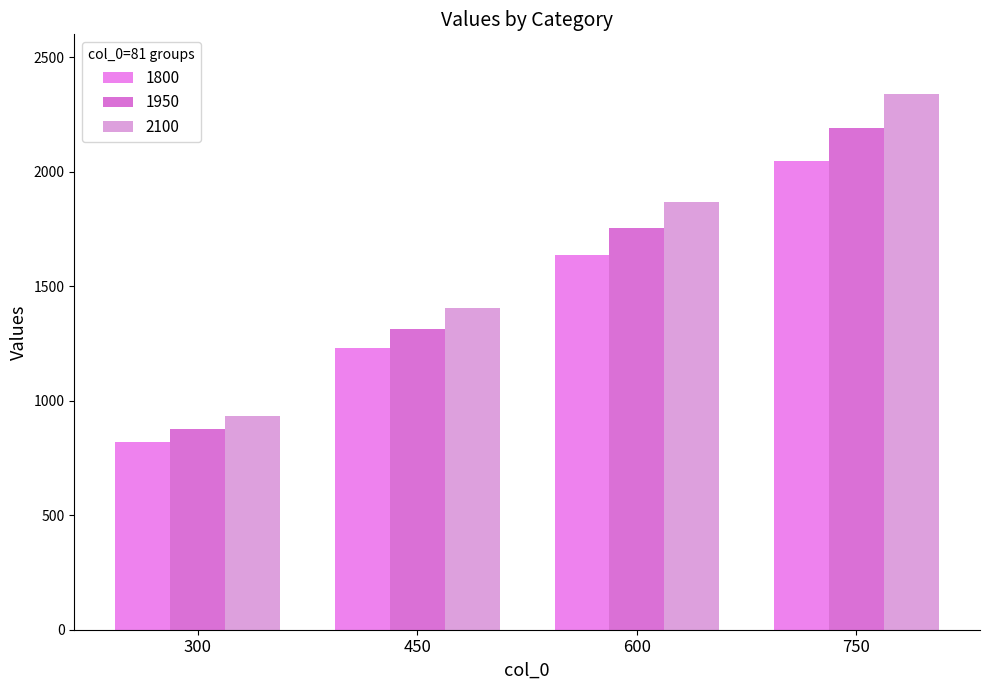

Rank the series by their maximum value, from lowest to highest.

1800, 1950, 2100